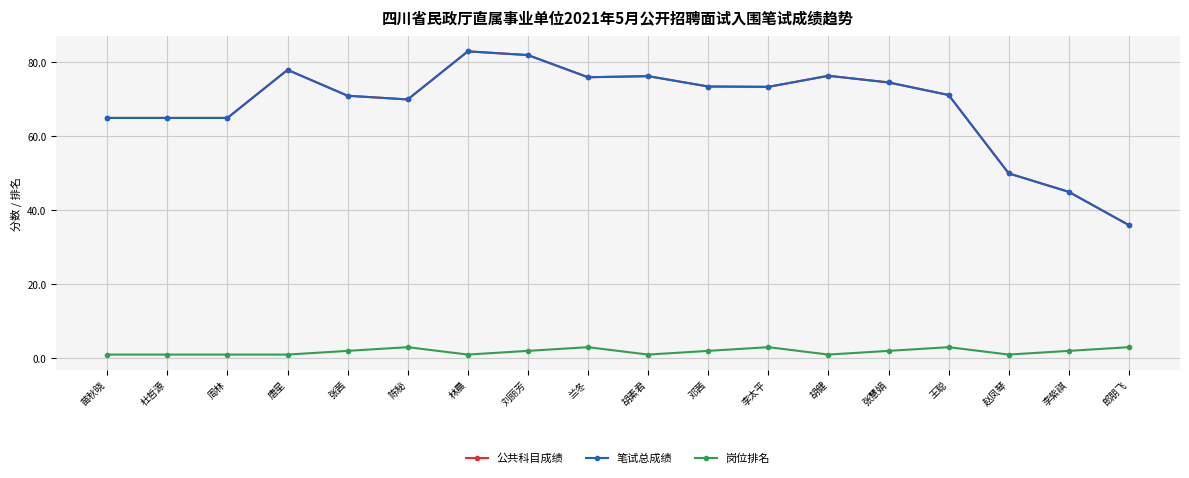

Between 郎朋飞 and 唐星, which is larger?

唐星